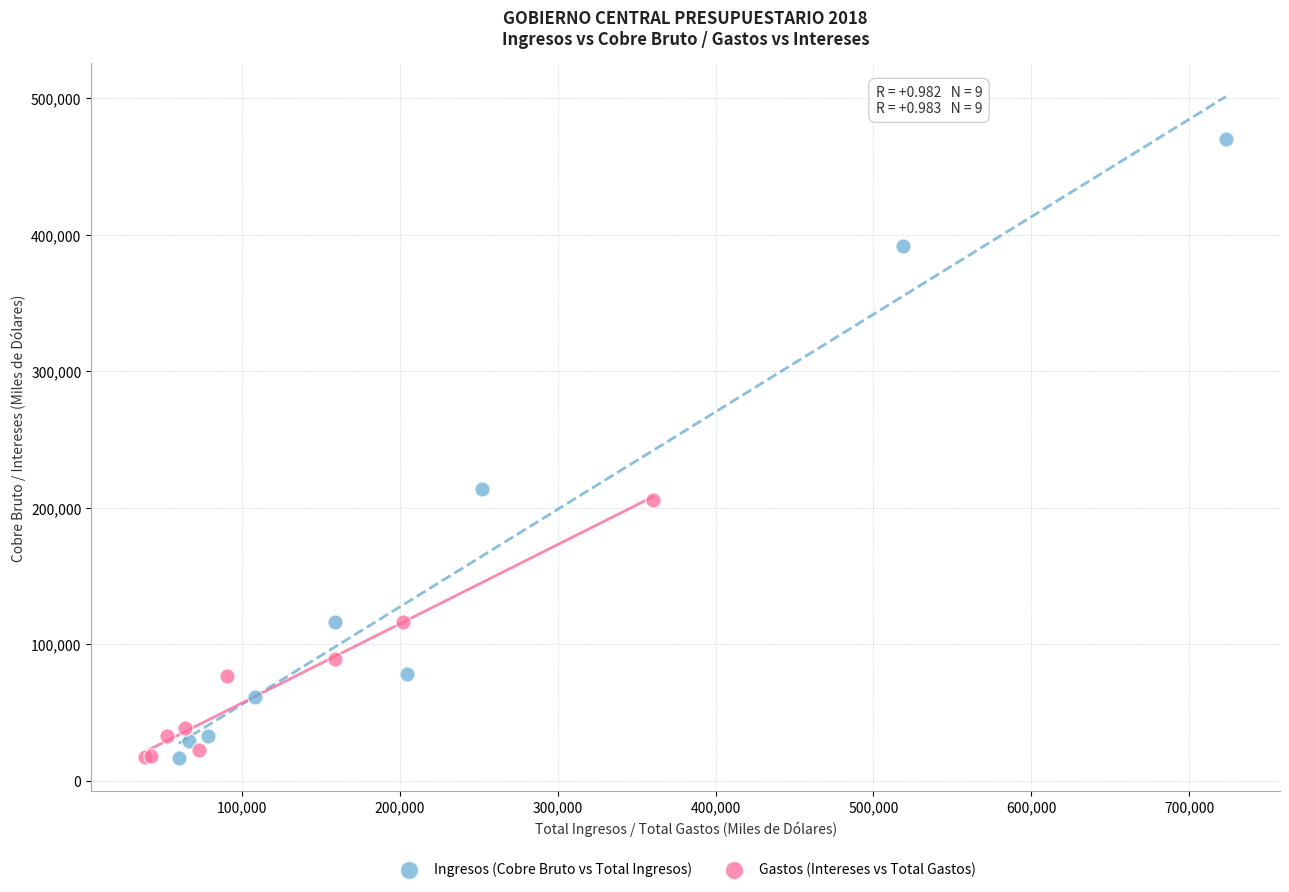

Which series has the widest spread of Y values?

Ingresos (Cobre Bruto vs Total Ingresos)